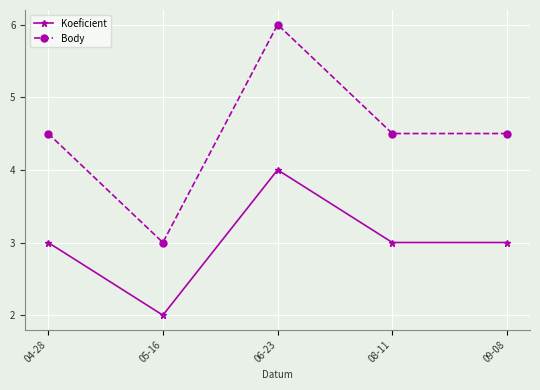

Which label corresponds to the largest value in the chart?

06-23